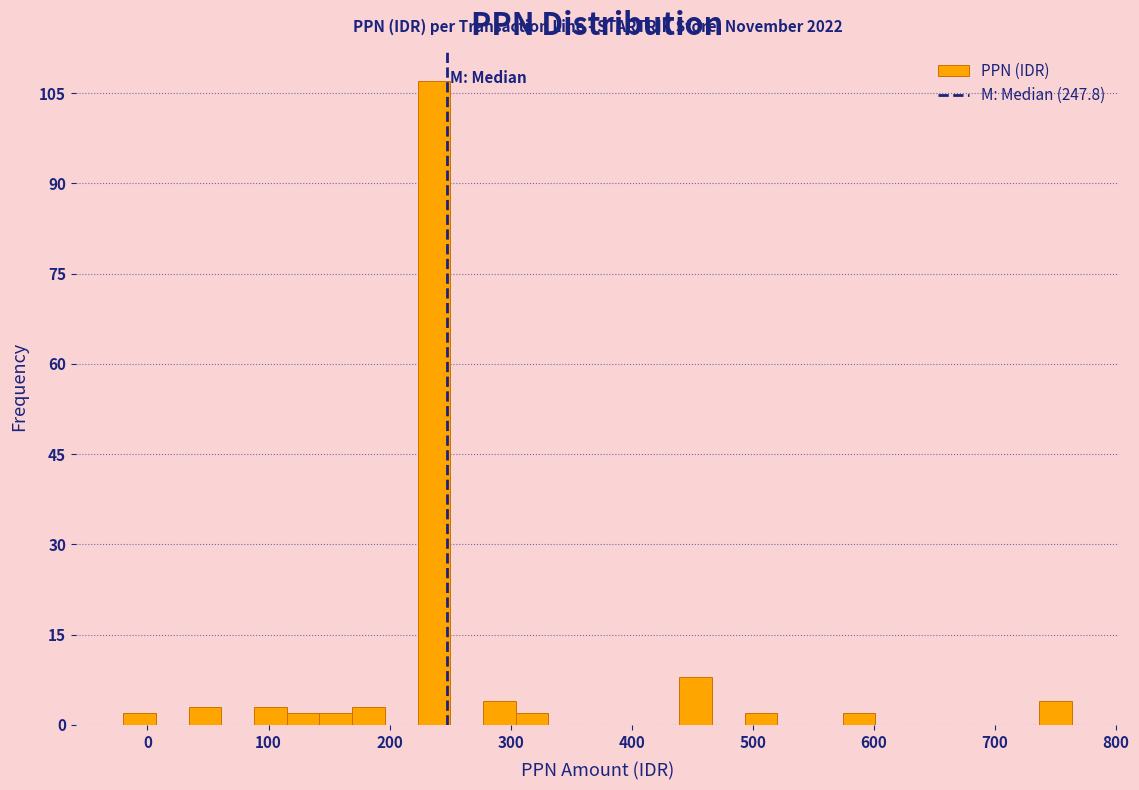

Read against the x-axis, roughly where is the centre of the tallest bar?

240